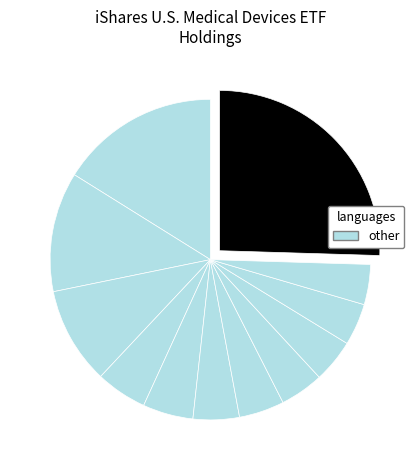

How many segments does this pie chart have?

12